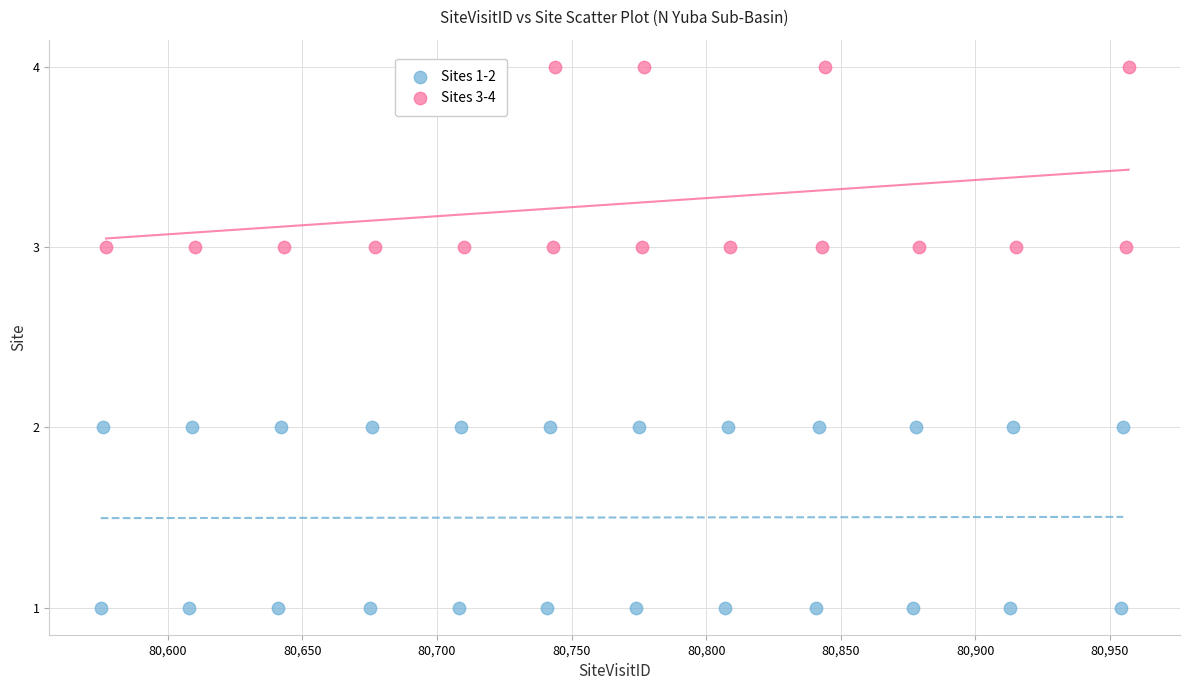

Which series reaches the maximum Y coordinate?

Sites 3-4